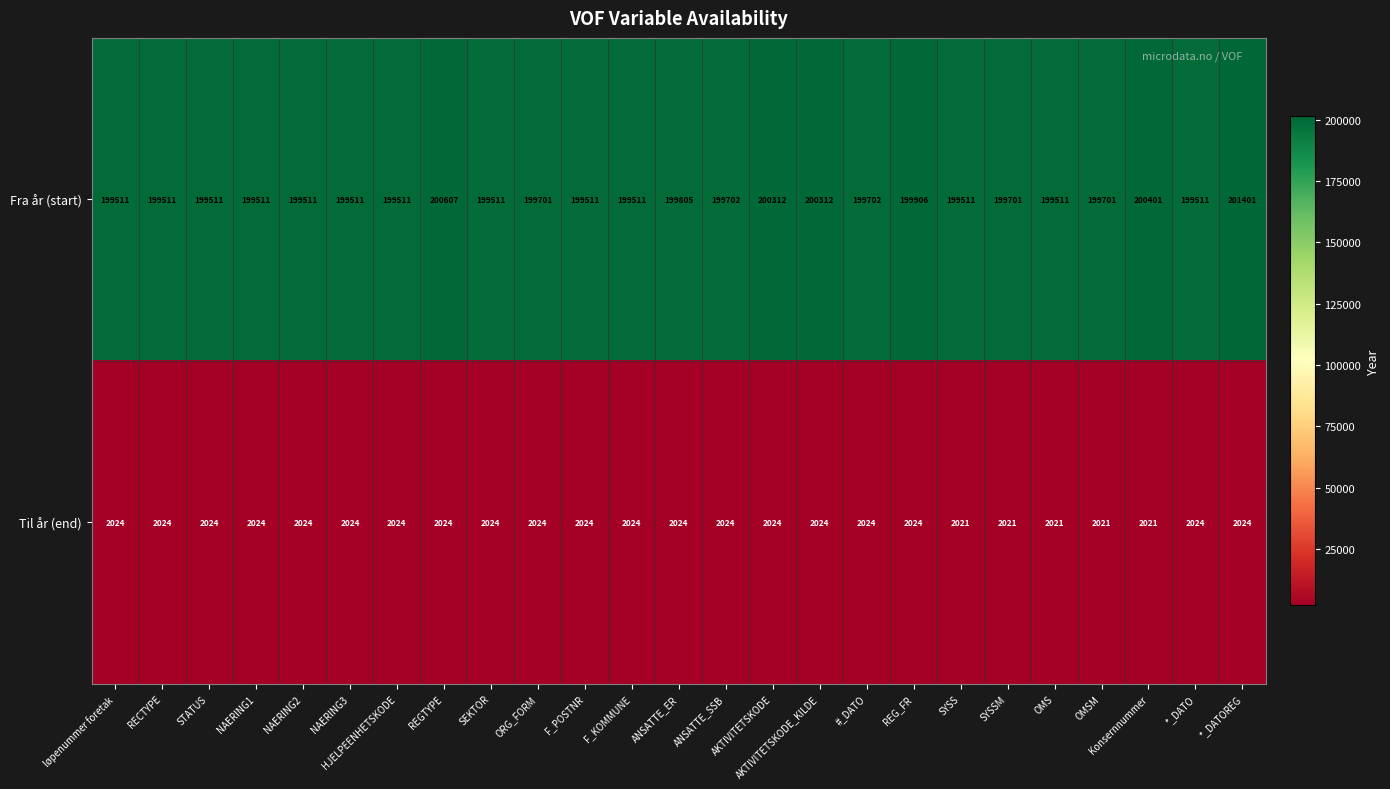

At Konsernnummer, list the series in order from smallest to largest.

Til år (end), Fra år (start)